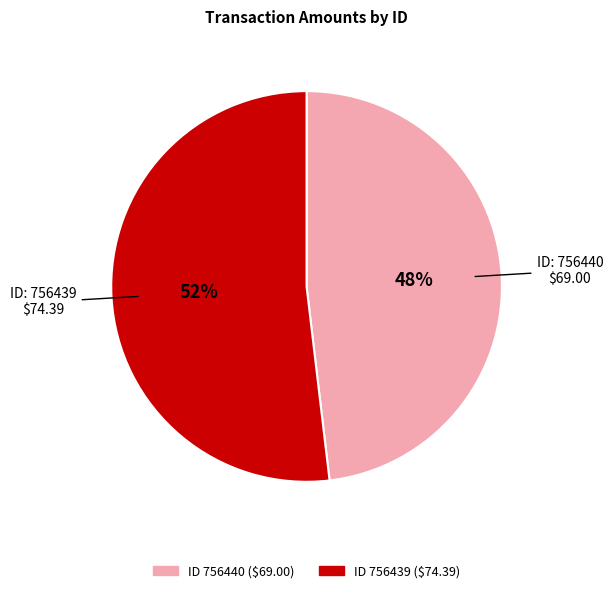

To the nearest percent, what is the difference between the largest and smallest slice percentages?

4%